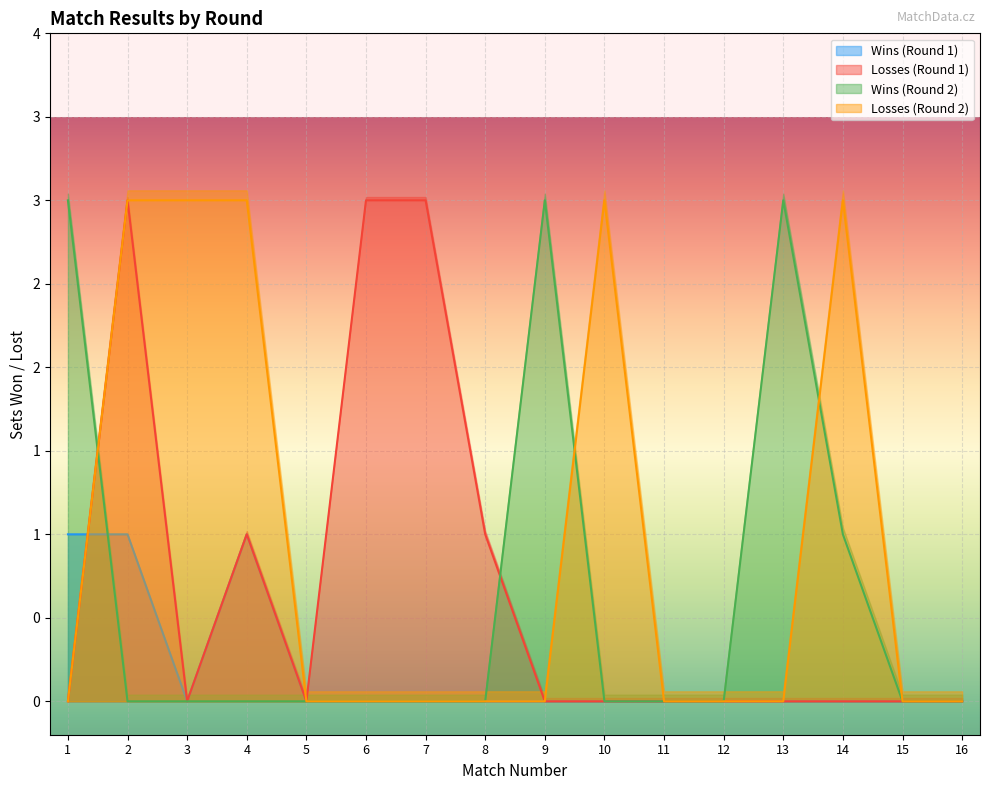

In Wins (Round 2), how many points are higher than both neighbors (excluding endpoints)?

2